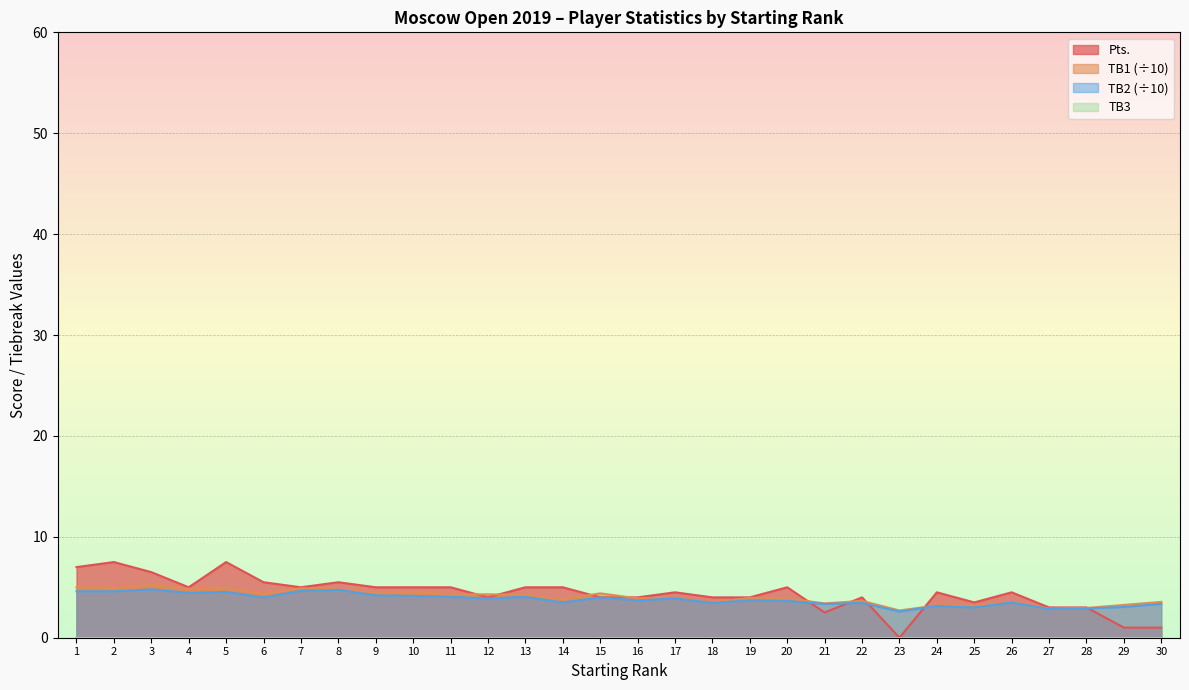

At which label does TB1 first exceed 3?

1